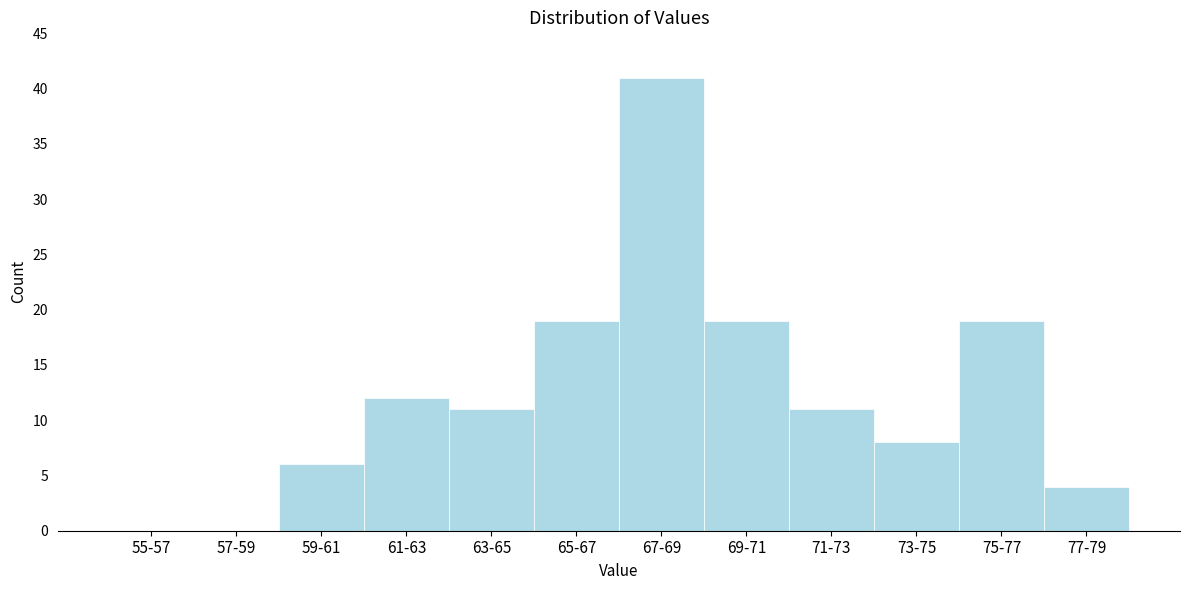

Reading right to left, list all the values displayed in this chart.

77-79=4	75-77=19	73-75=8	71-73=11	69-71=19	67-69=41	65-67=19	63-65=11	61-63=12	59-61=6	57-59=0	55-57=0